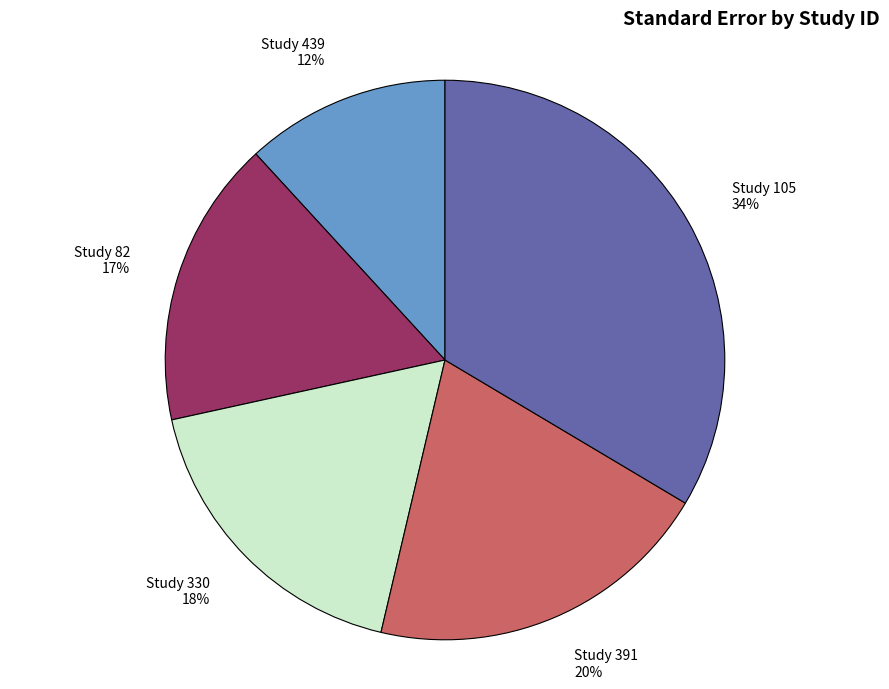

Is there a majority slice in this chart?

No